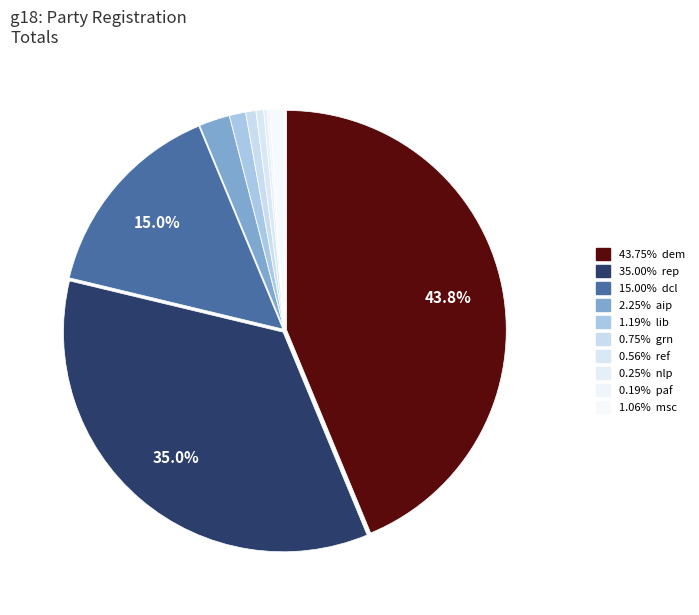

How many slices are in this pie chart?

10